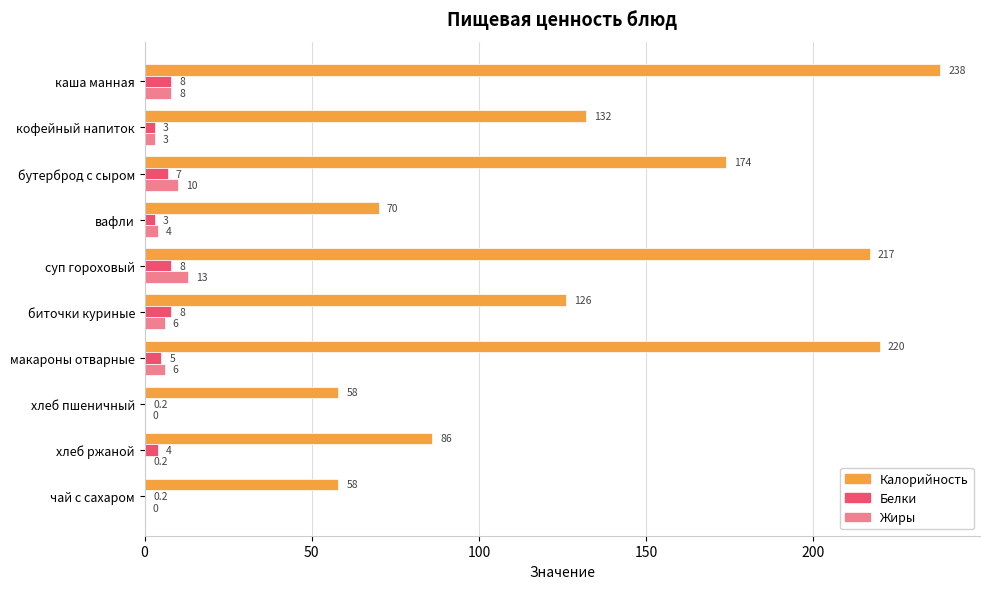

What is the total value across all series at макароны отварные?

231.0